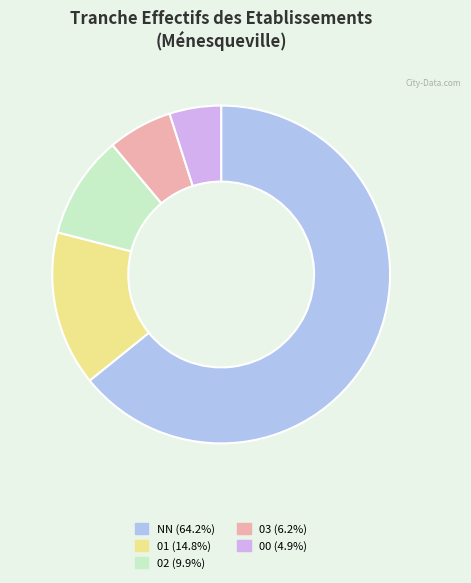

Which slice represents more than half of the pie?

NN